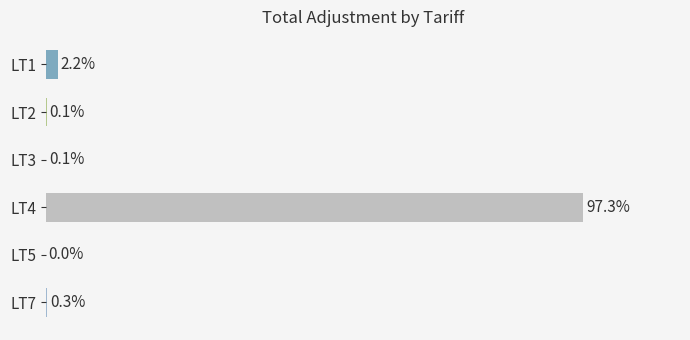

Where is the data nearest to the value 48?

LT1